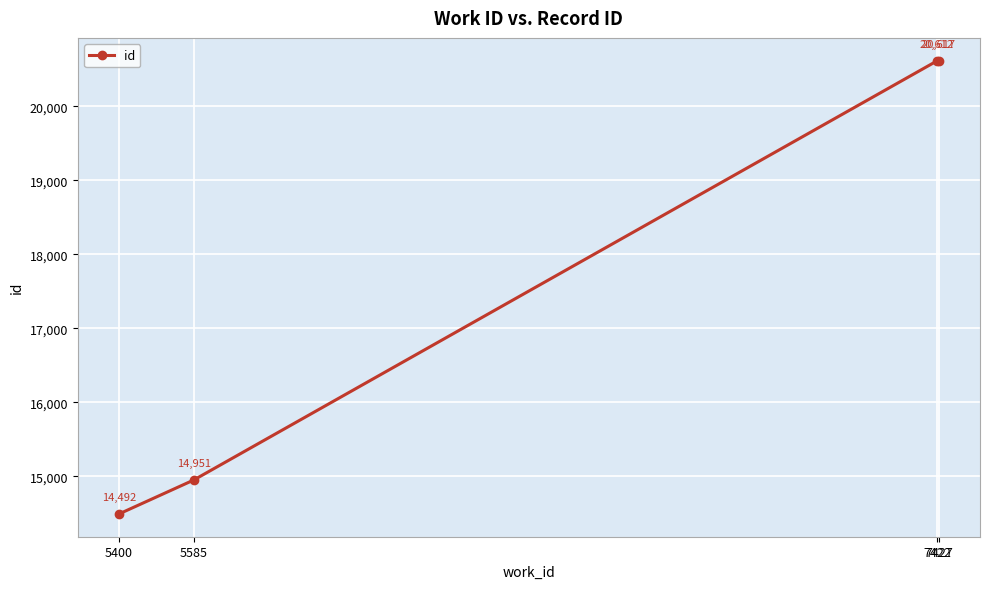

What is the sum of the values at 7422 and 5400?

35104